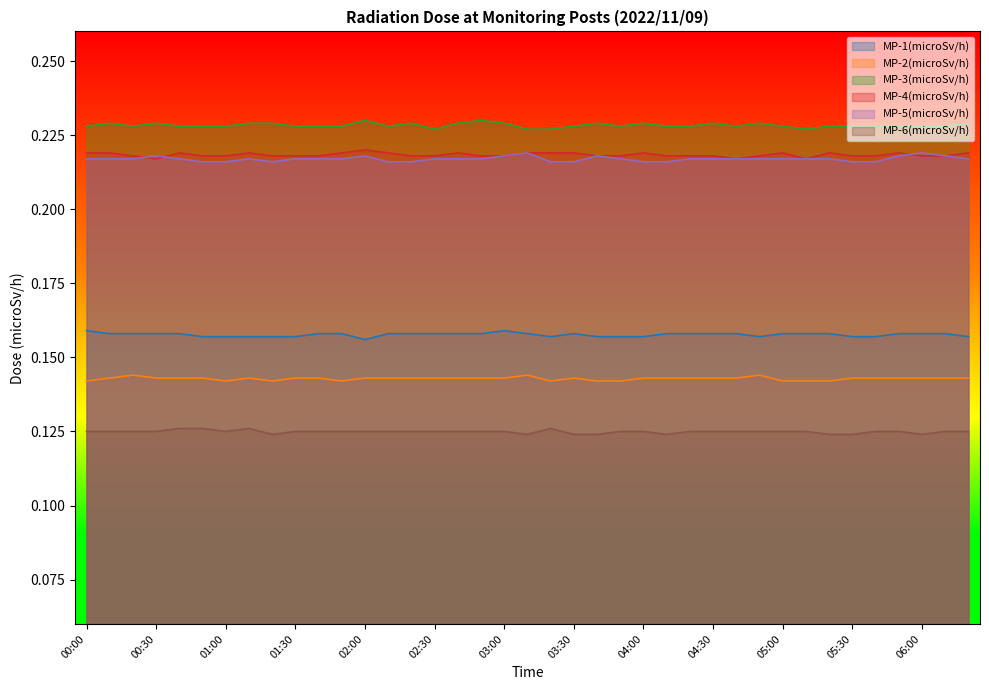

At which category does MP-1(microSv/h) reach its first local valley?

02:00